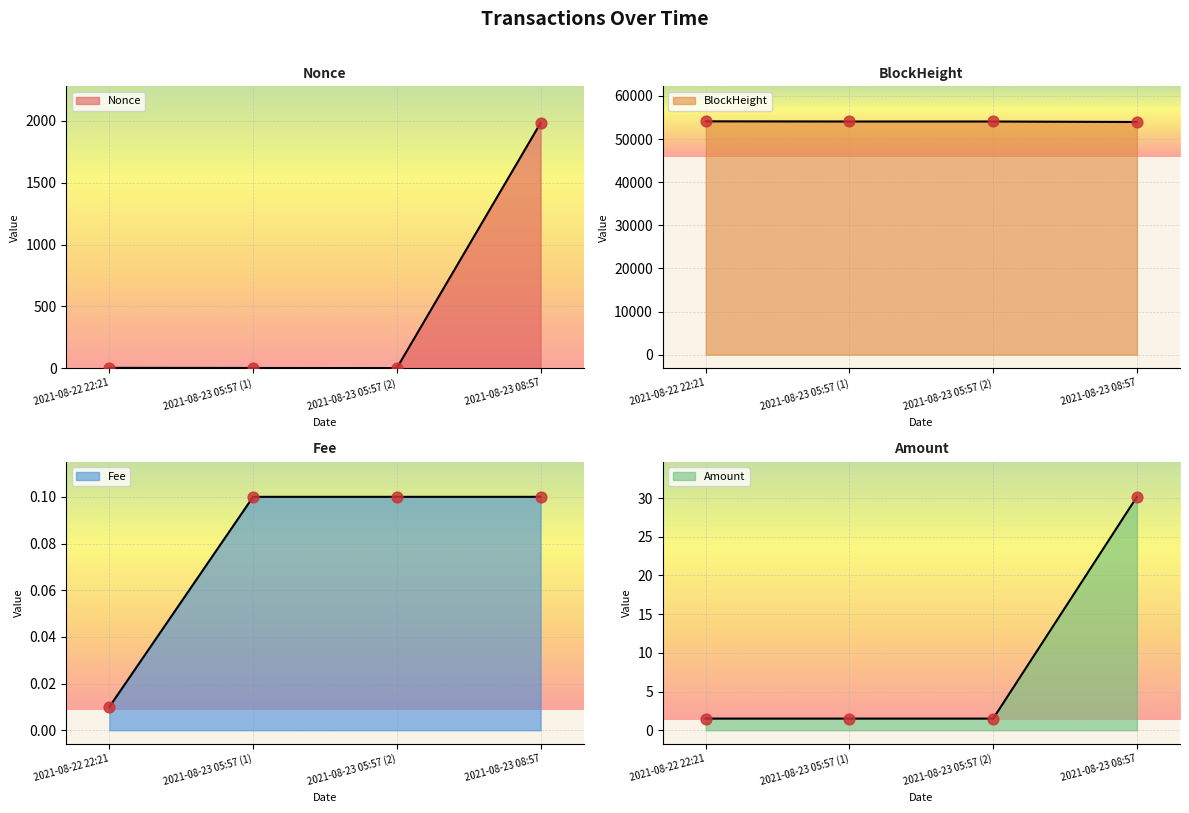

Is the value of BlockHeight at 2021-08-23 08:57 greater than the value of Amount at 2021-08-22 22:21?

Yes